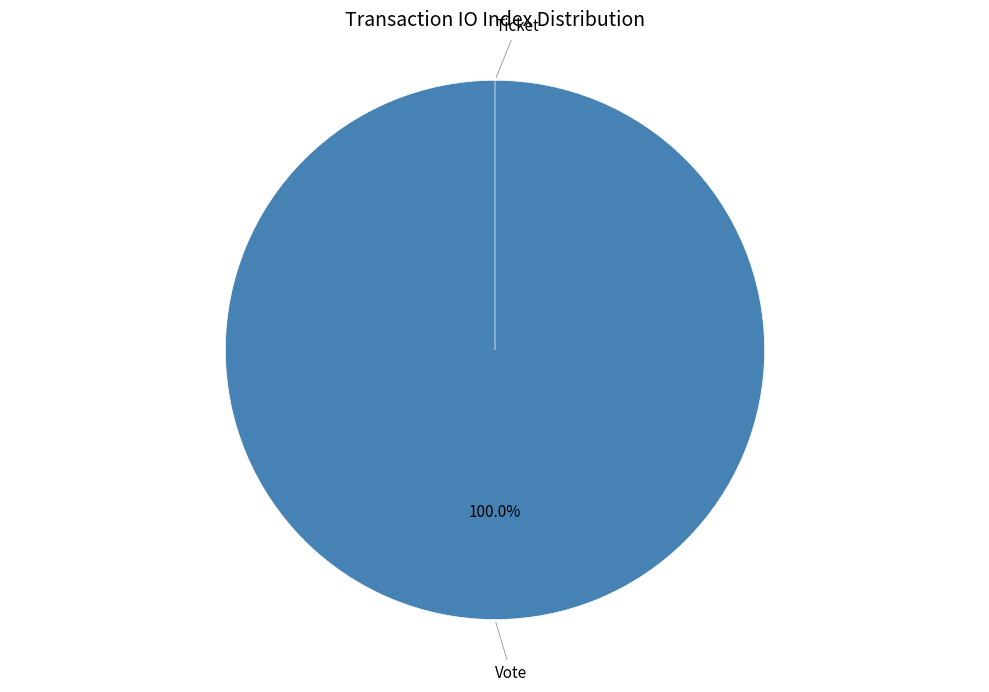

Is it true that Ticket is 0% of the pie?

True